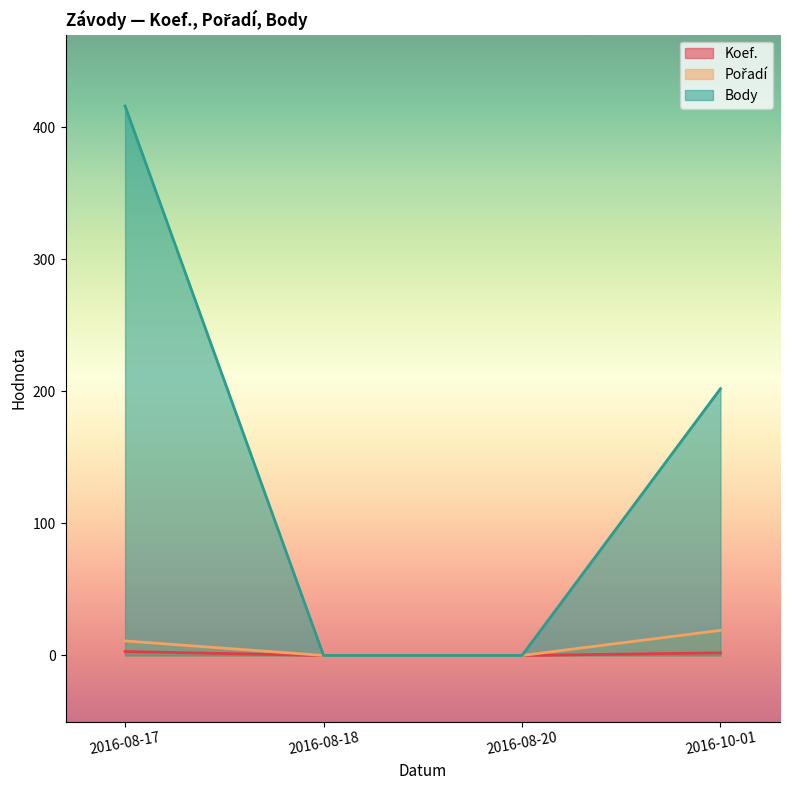

At which label is Pořadí closest to 9?

2016-08-17